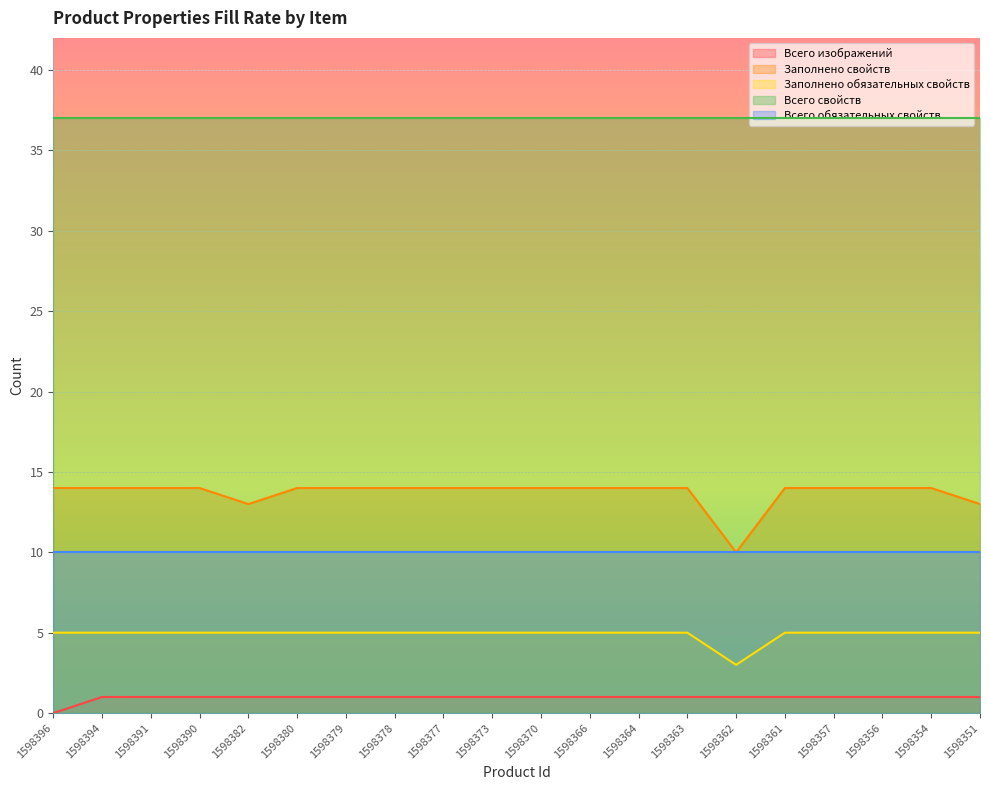

How many lines are shown in the chart?

5